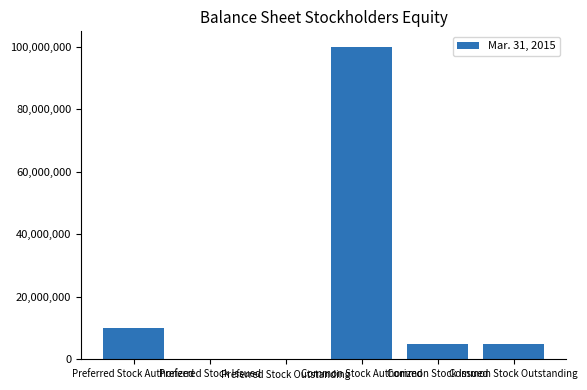

What is the sum of all values?

120000000